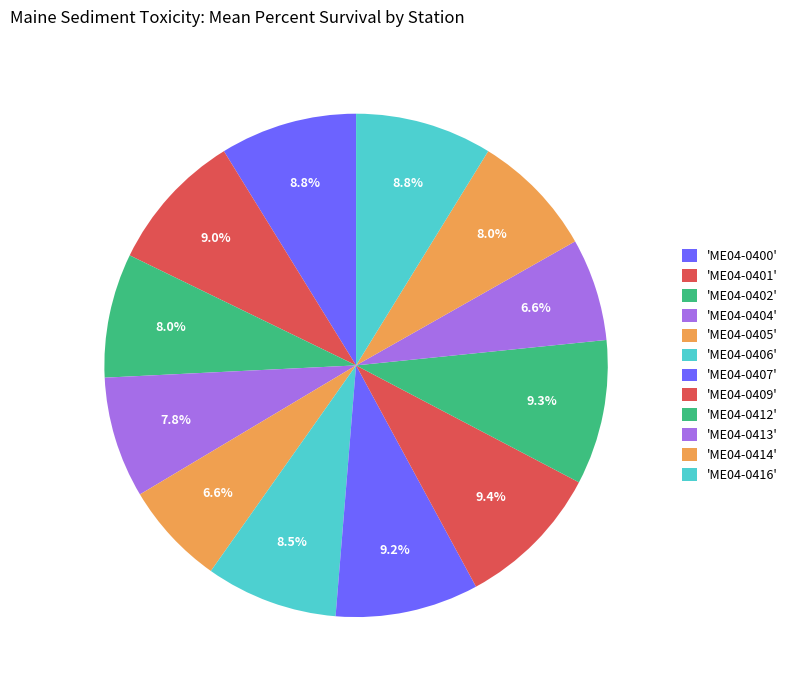

Count the number of slices in the pie.

12